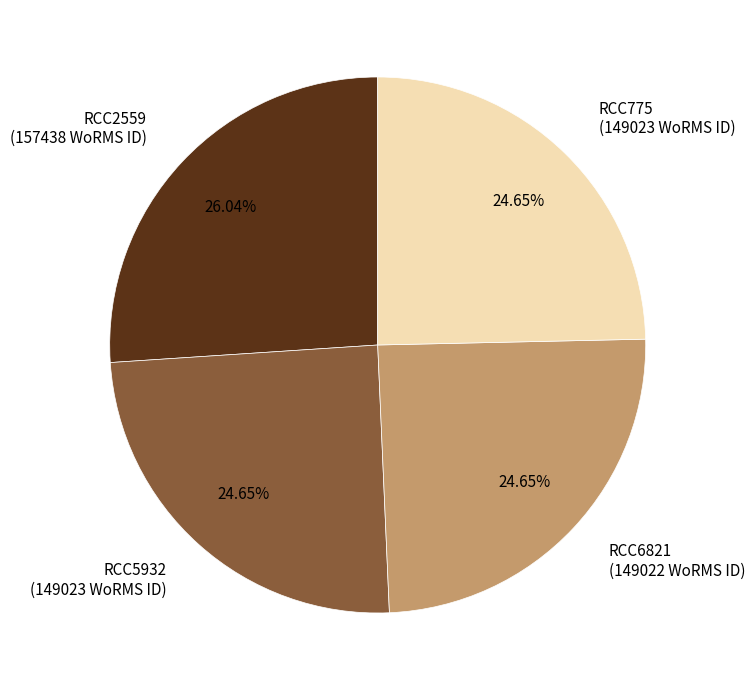

What is the ratio of the value at RCC6821 to the value at RCC2559?

0.9